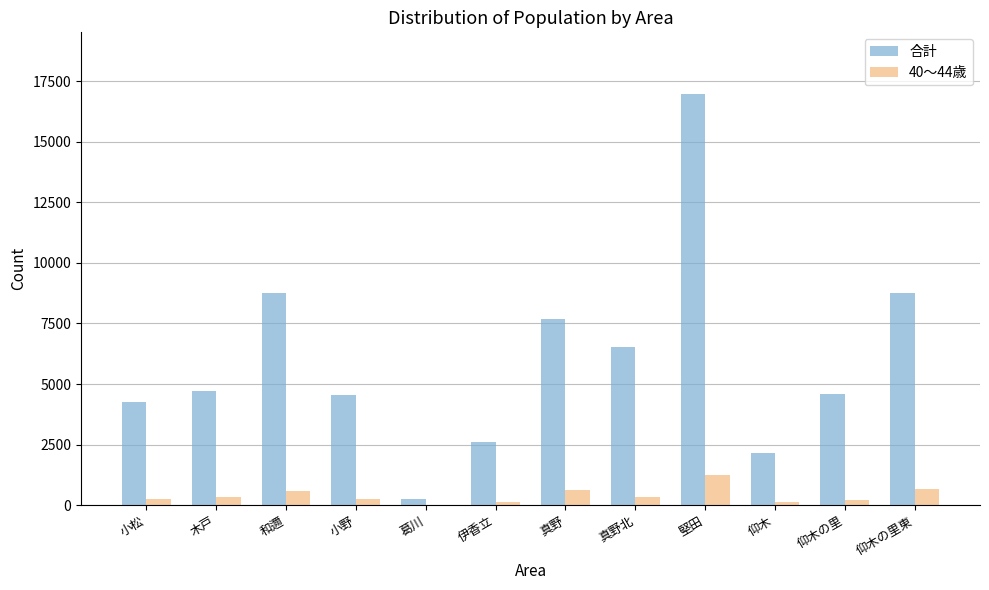

Is the value of 40～44歳 at 葛川 greater than the value of 合計 at 伊香立?

No